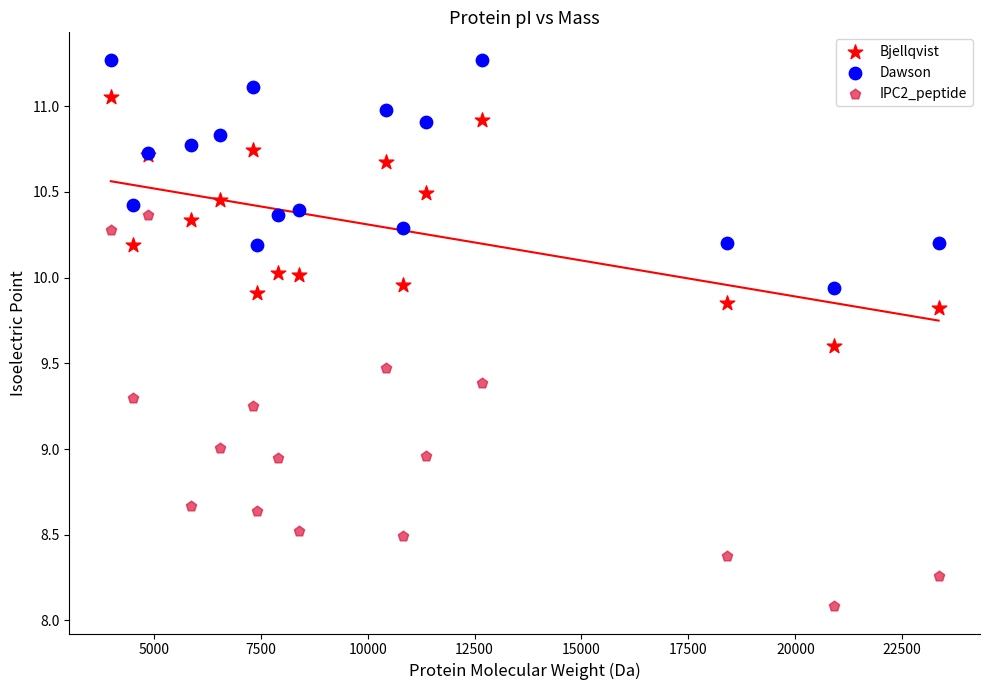

Which series has the widest spread of Y values?

IPC2_peptide